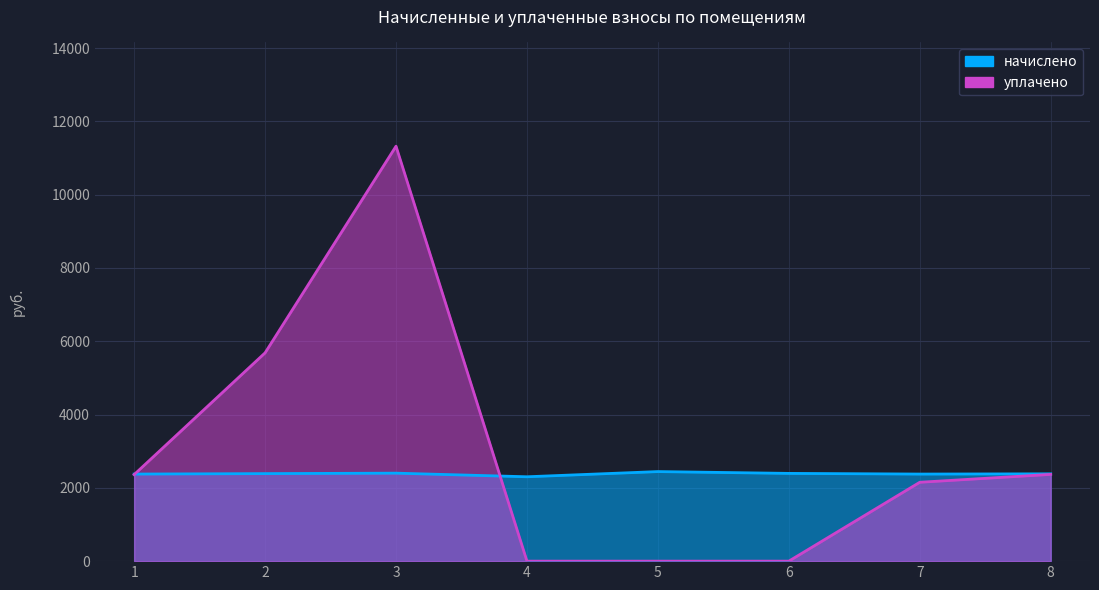

At which category does начислено reach its first local valley?

4